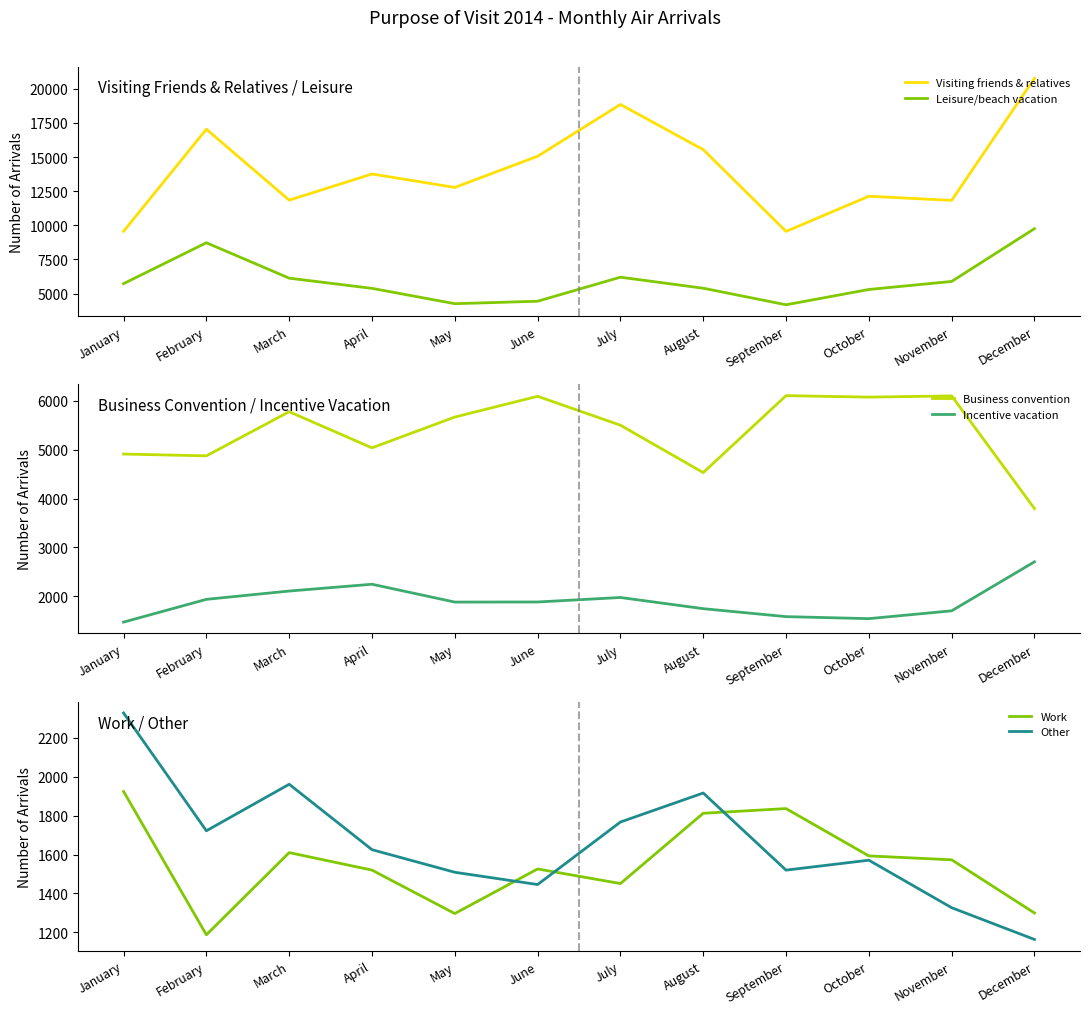

At which label does Other reach its minimum?

December